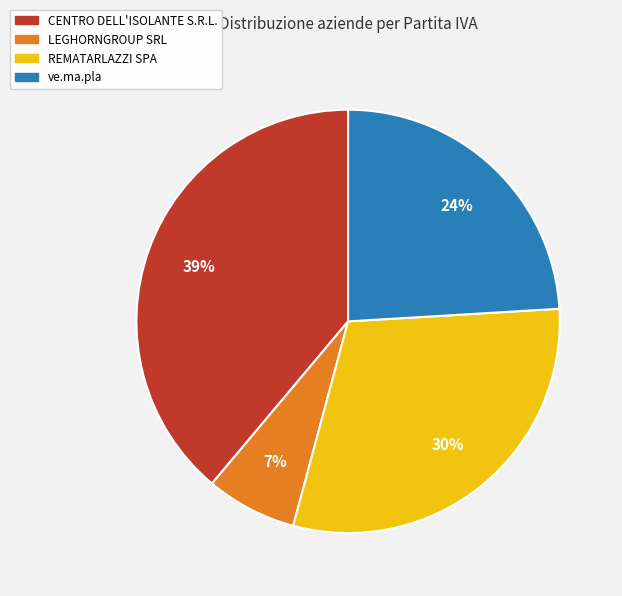

Combined, do CENTRO DELL'ISOLANTE S.R.L. and ve.ma.pla account for over 50%?

Yes